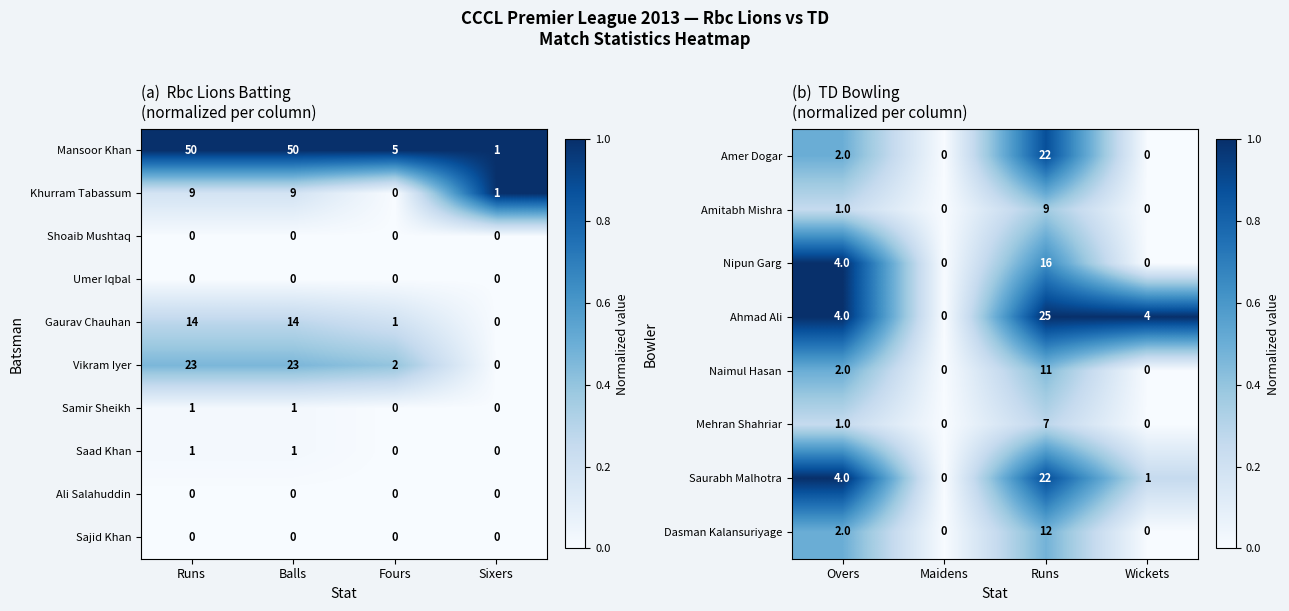

Which category has the lowest value in the Vikram Iyer series?

Sixers